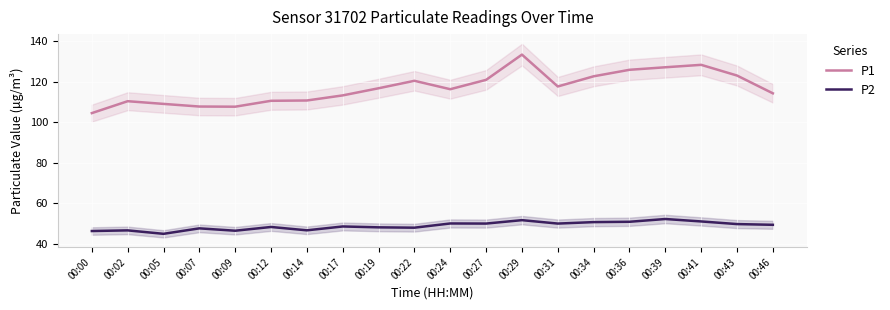

What is the difference between the highest and lowest values at 00:07?

60.1